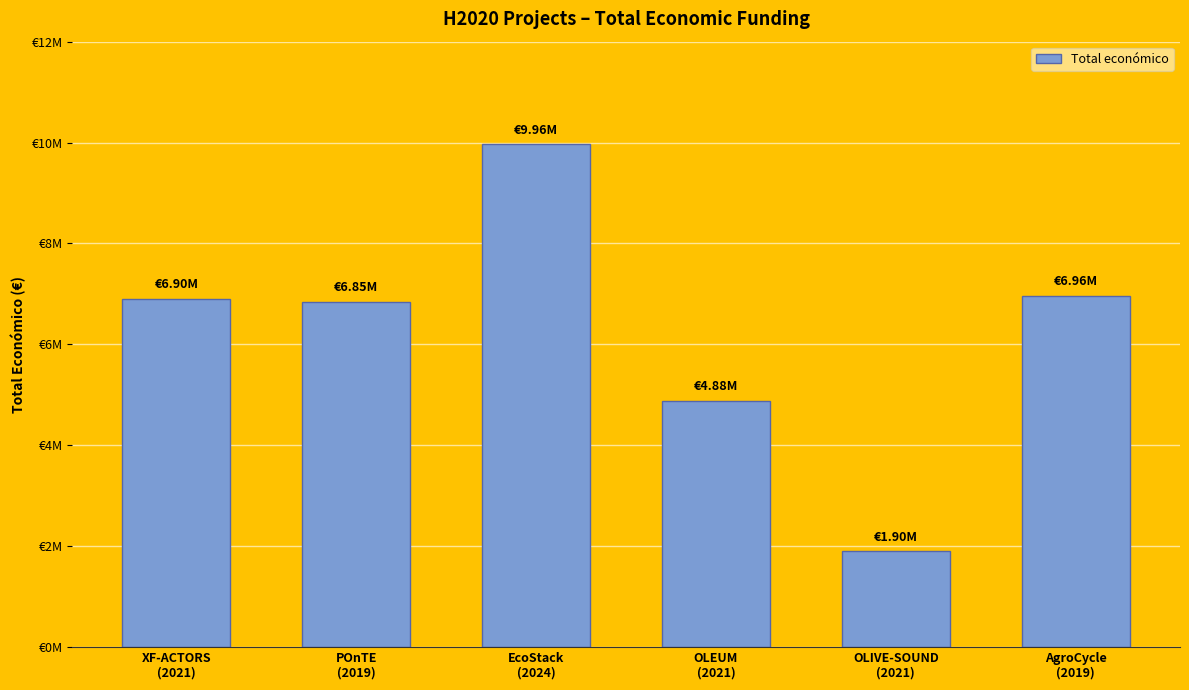

What position from the left is OLEUM
(2021)?

4